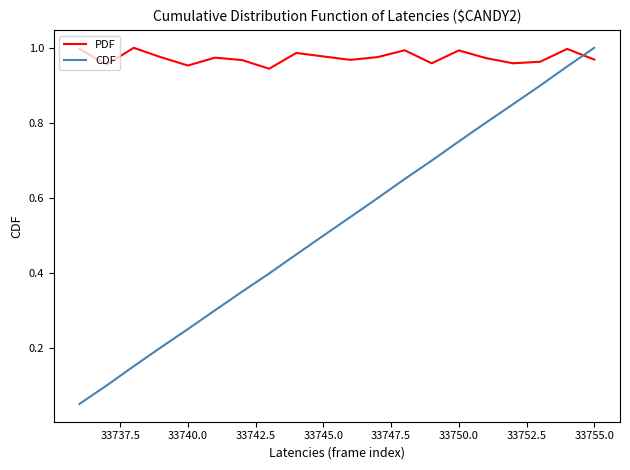

True or false: CDF and PDF cross at least once.

True